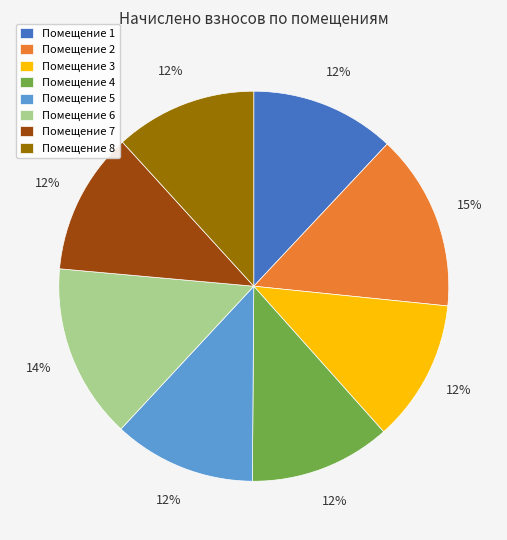

Is there any slice that represents more than half of the pie?

No